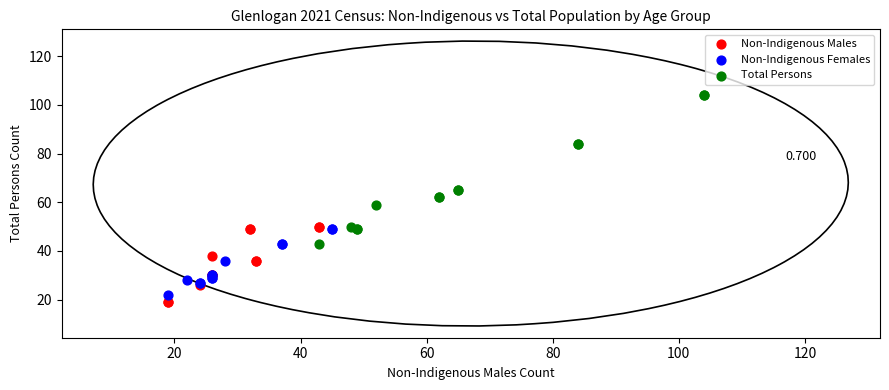

Which series reaches the maximum Y coordinate?

Total Persons